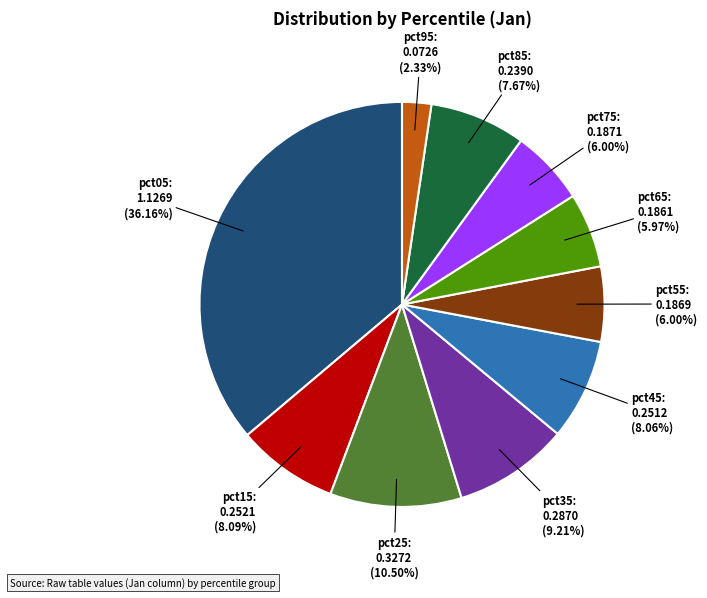

Does any single category account for the majority?

No